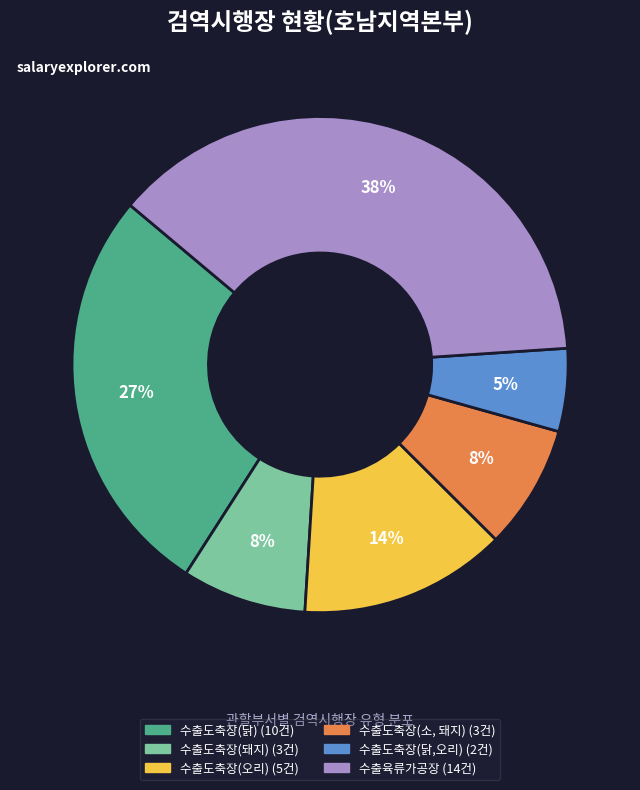

How many segments does this pie chart have?

6